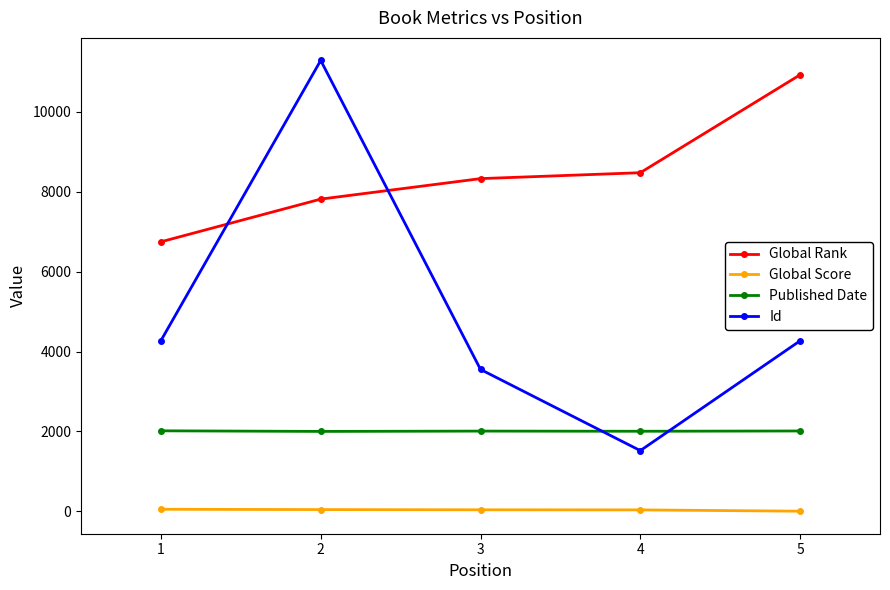

What is the sum of all Published Date values?

10043